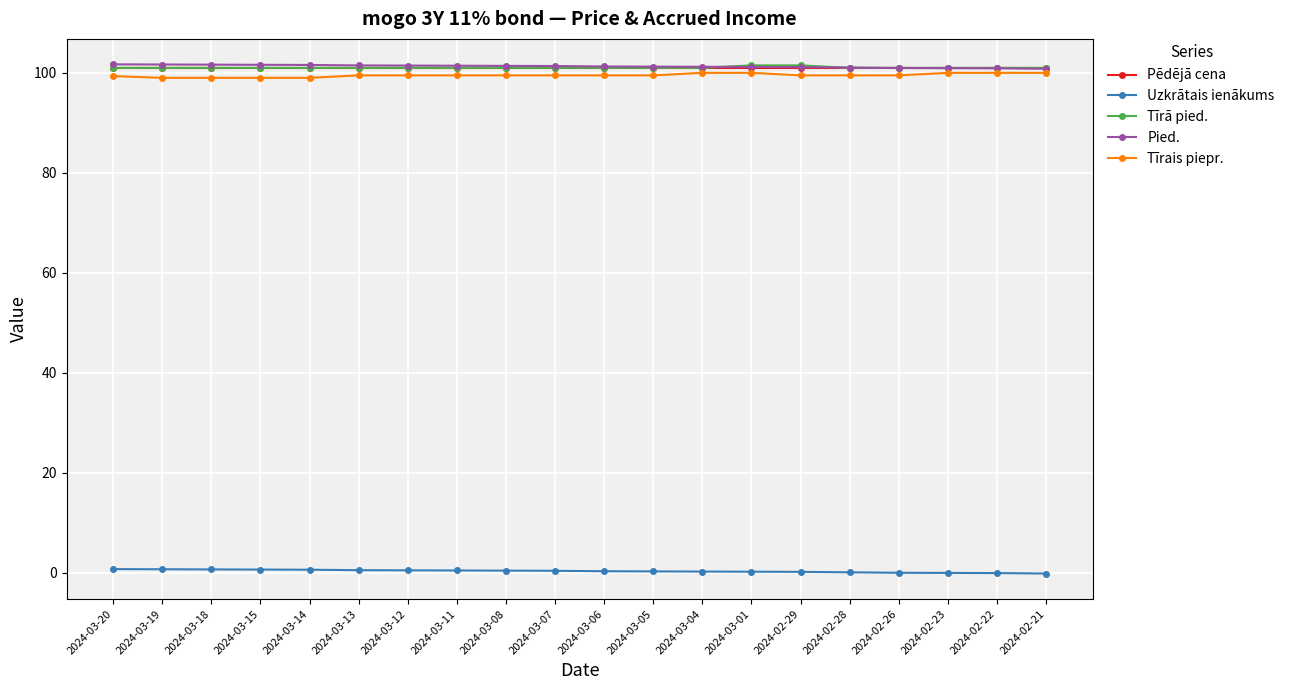

At how many categories does at least one series exceed 91?

20